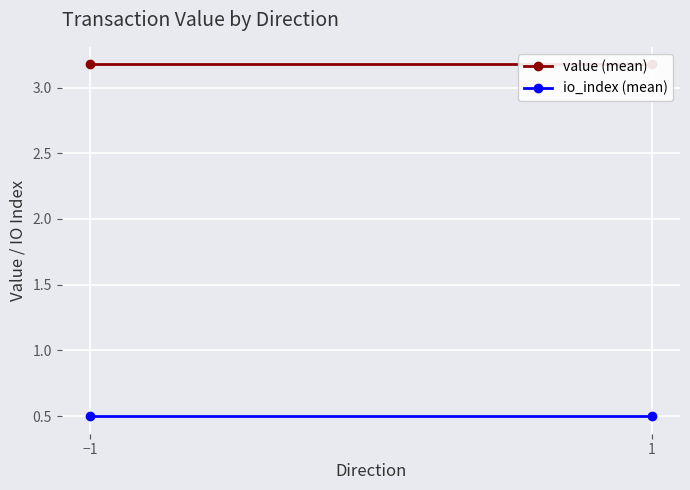

Is this an area chart (filled region under the line)?

No